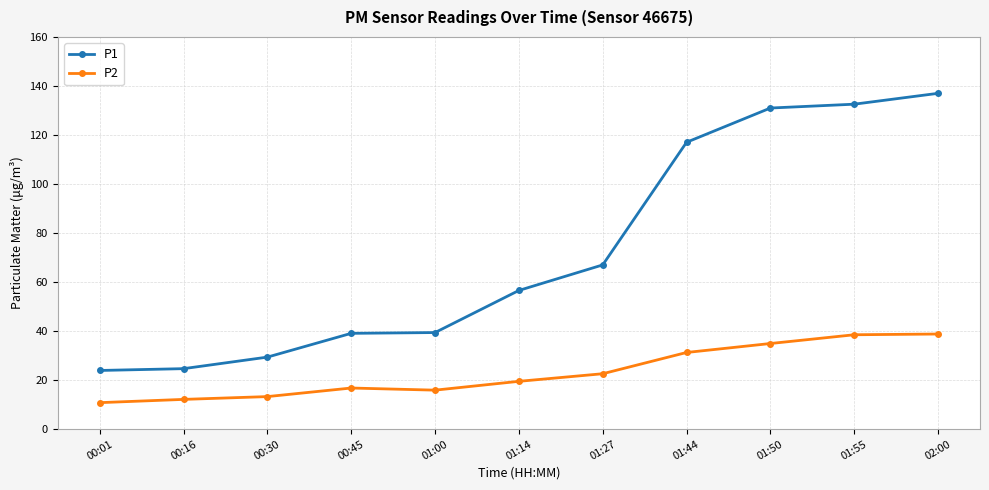

Rank the series at 01:44 from highest to lowest value.

P1, P2